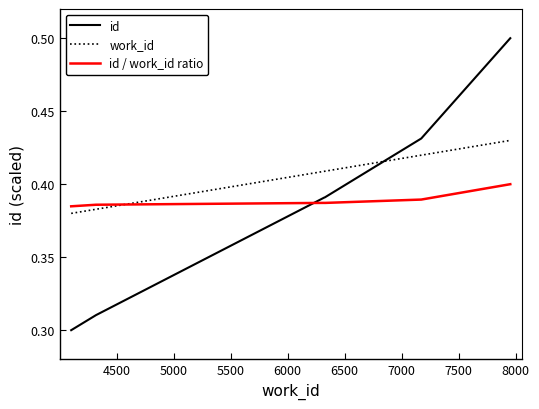

Which series has the largest range (max minus min)?

id